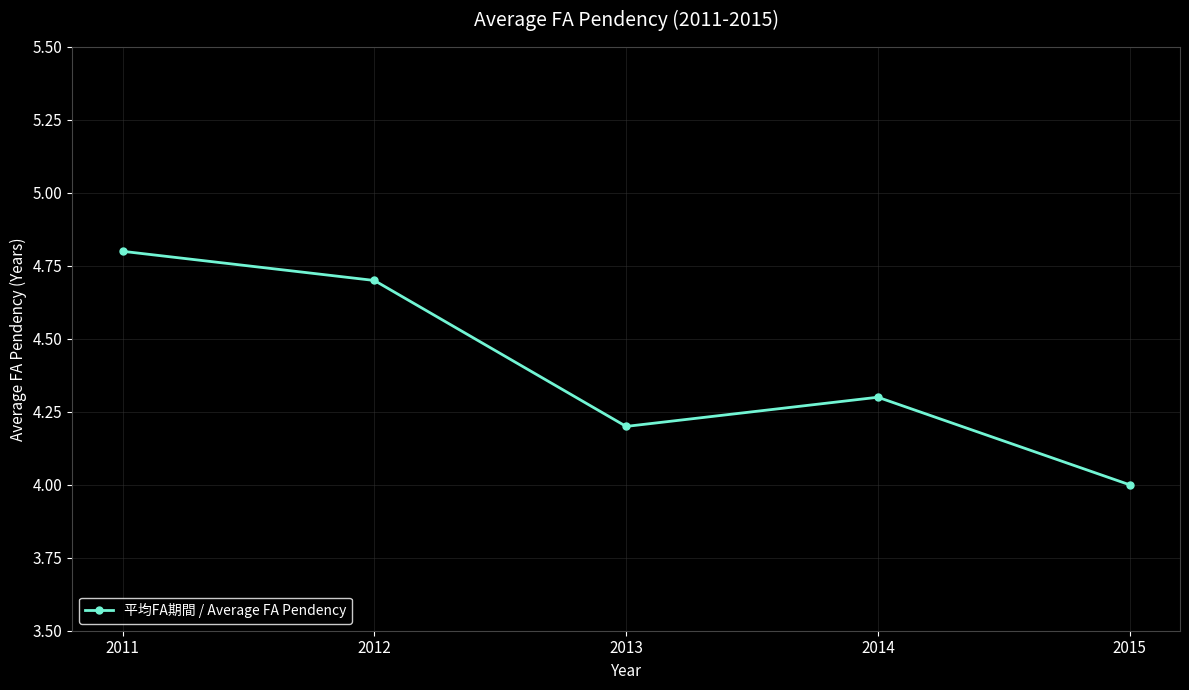

How many lines are shown in the chart?

1